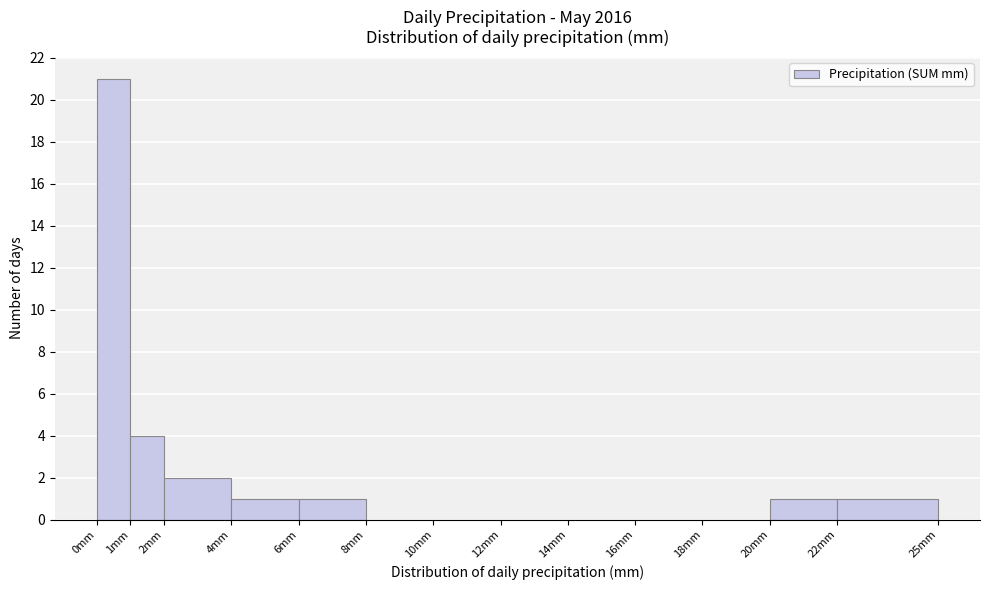

Which range on the x-axis has the tallest bar?

0 to 1